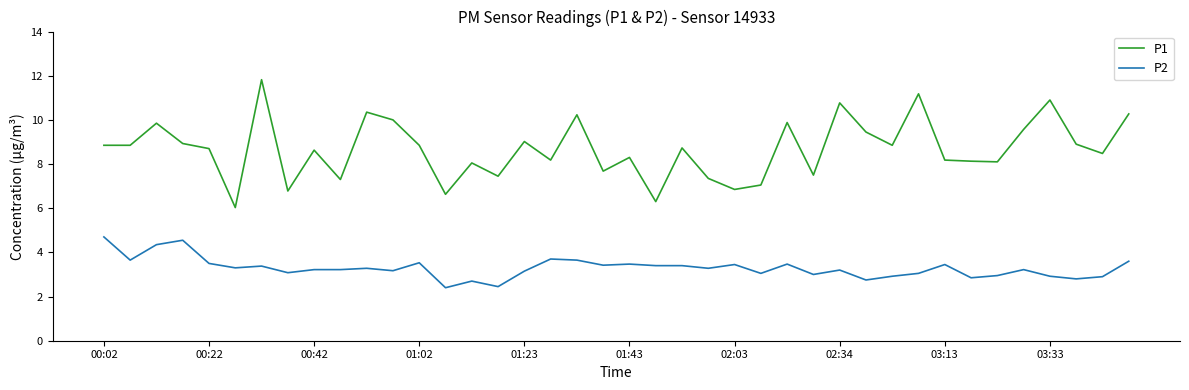

True or false: P2 and P1 intersect in this chart.

False